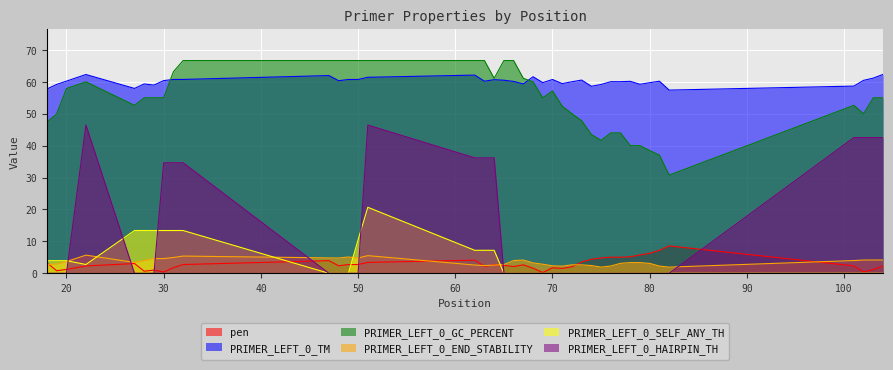

What is the maximum value for pen?

8.6